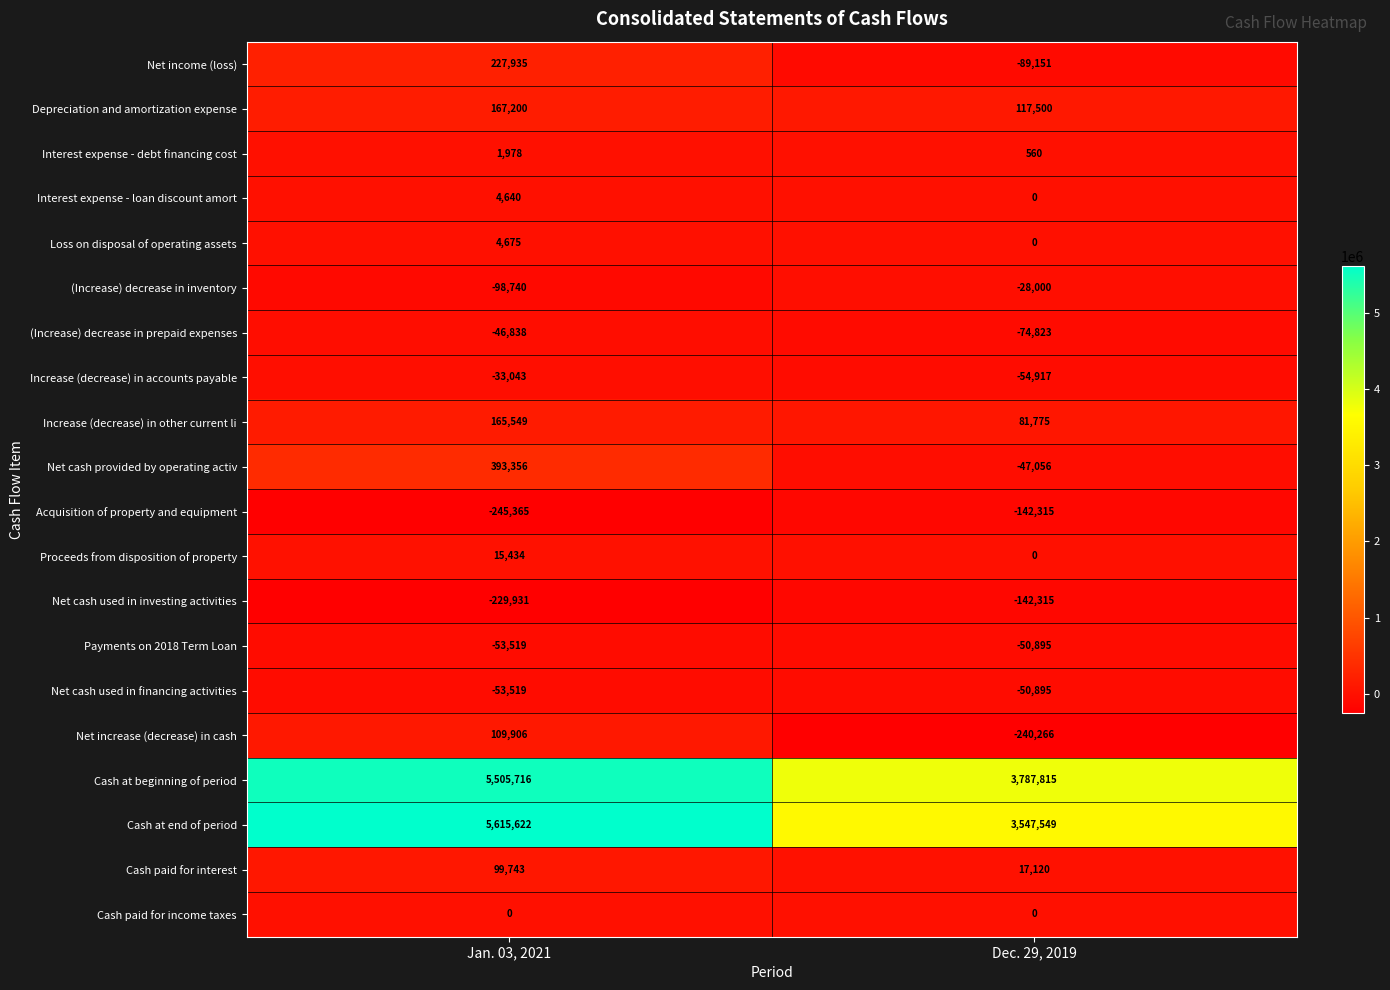

Which series has the largest total across all categories?

Cash at beginning of period